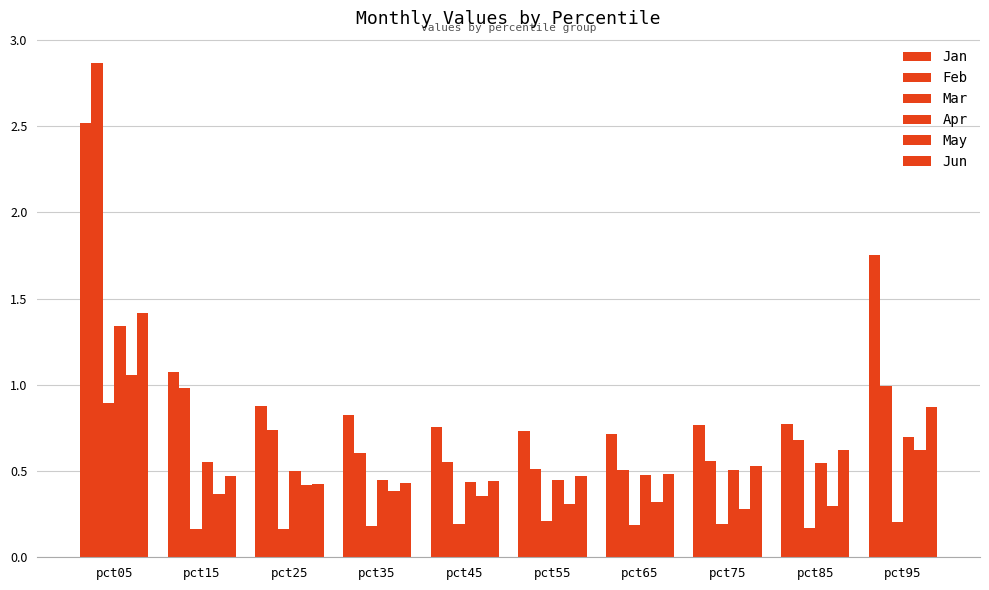

Where is Jan nearest to the value 1?

pct15